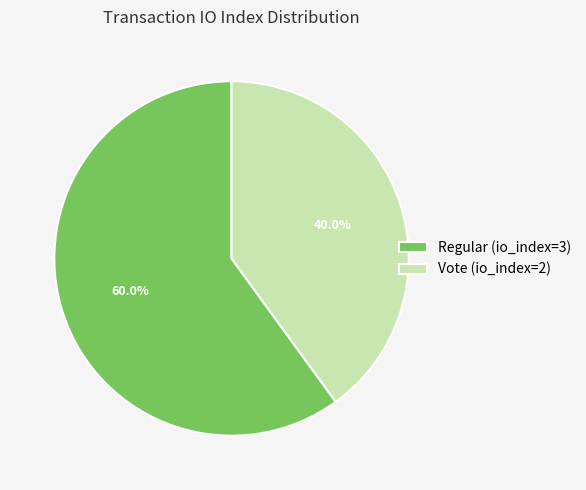

Which slice represents more than half of the pie?

Regular (io_index=3)